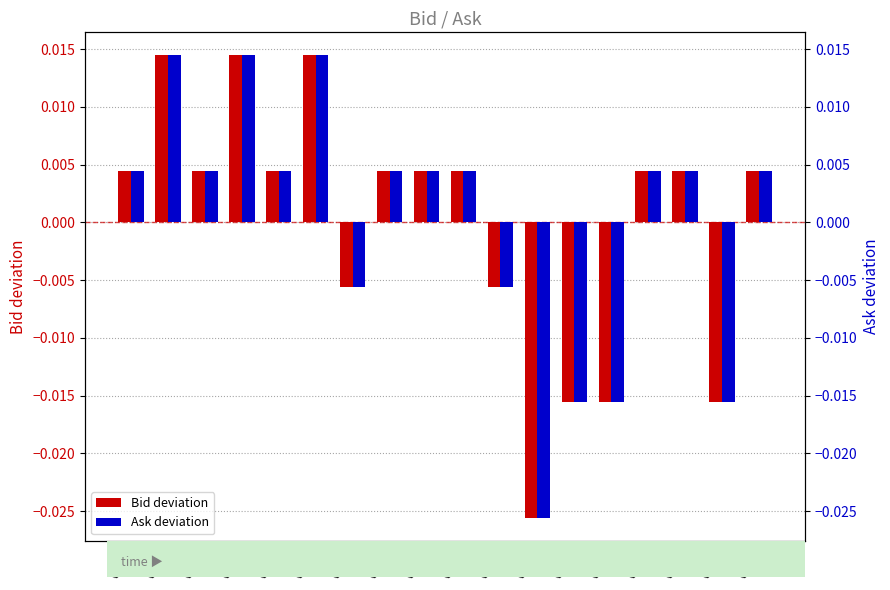

Rank the series by their average value, from highest to lowest.

Ask deviation, Bid deviation